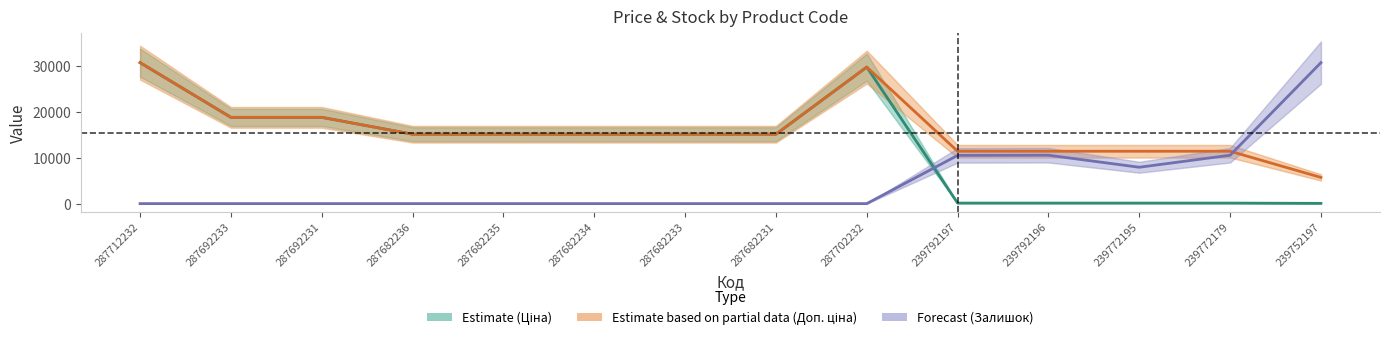

List the series in order of their overall mean, lowest first.

Залишок, Ціна, Доп. ціна